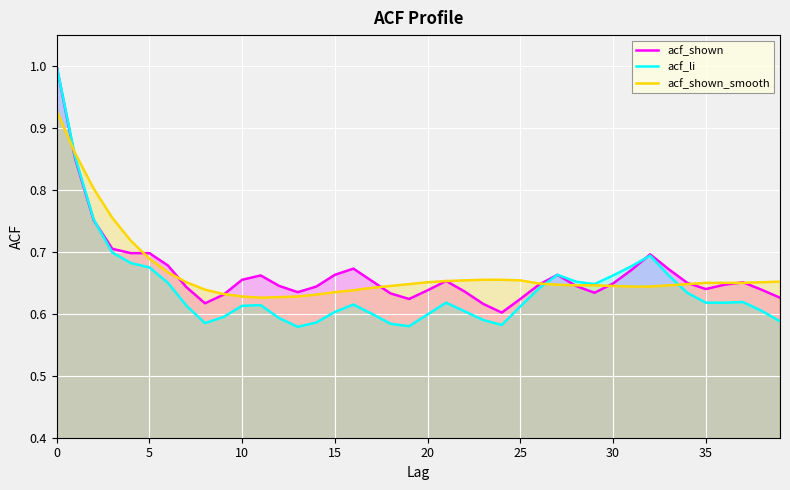

What is the label of the 16th point from the left?

15